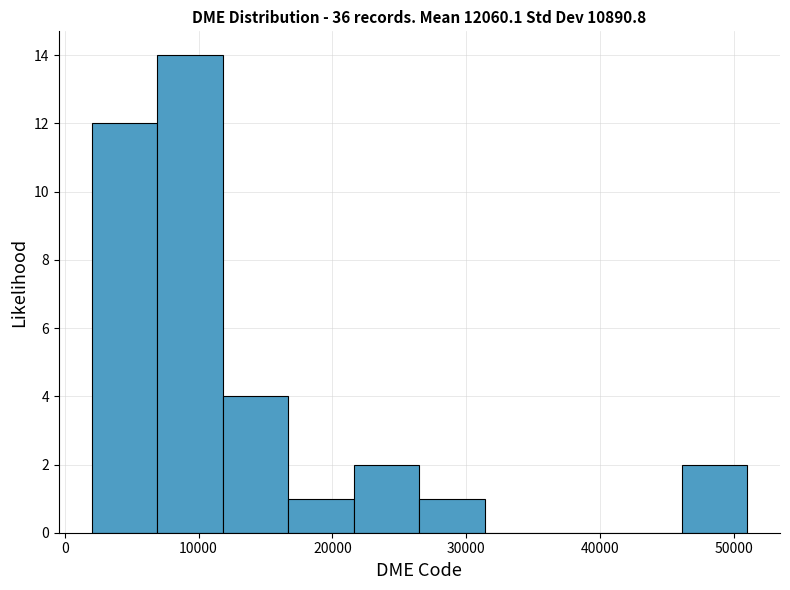

How tall is the bar that spans 22000 to 27000 on the x-axis? Neither the bar edges nor the heights are printed on the chart, so give them approximately, as read against the axes.

2